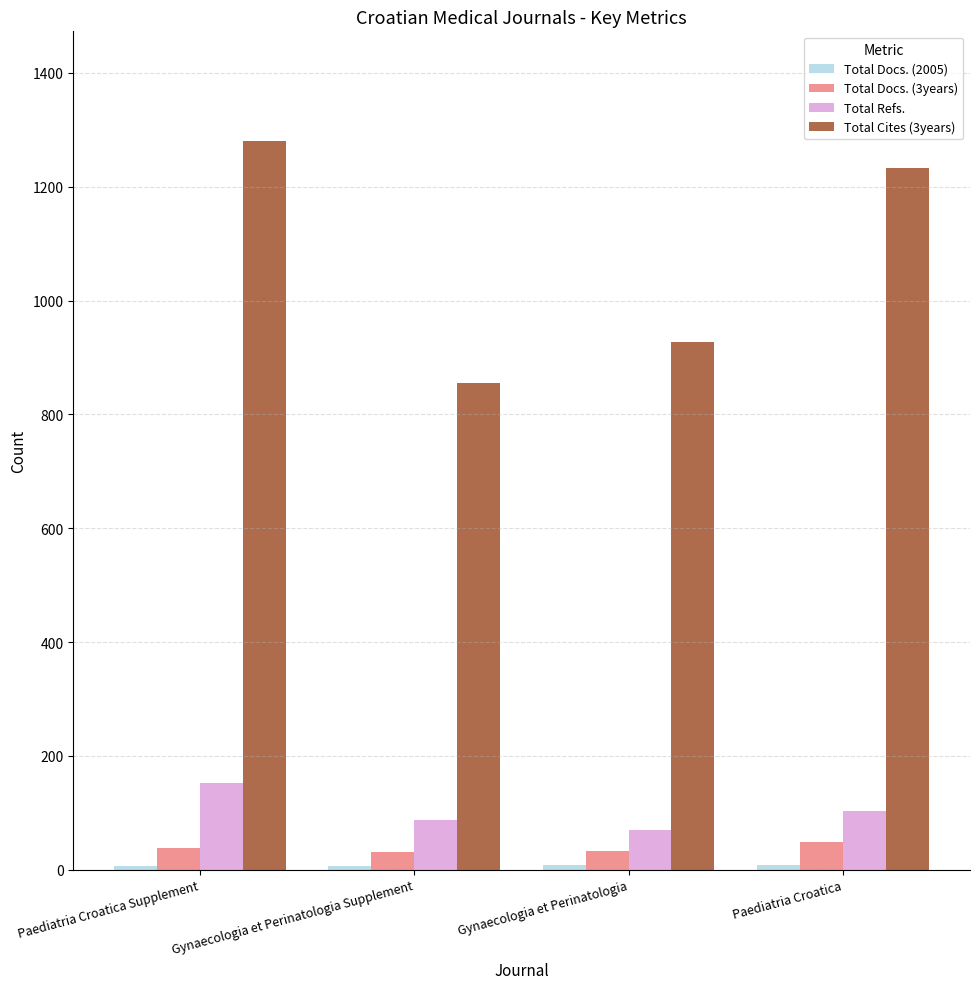

What is the greatest value displayed?

1281